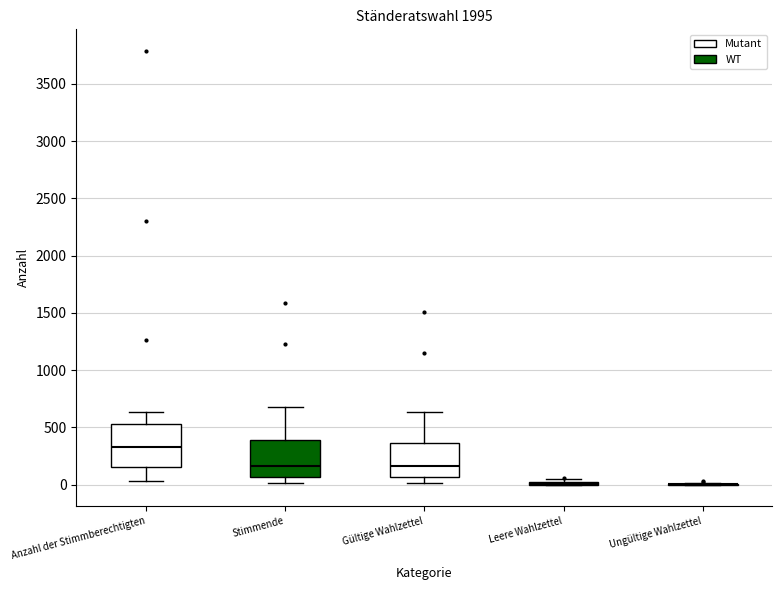

Where does the lower whisker of the box for Gültige Wahlzettel end on the y-axis? The values are not printed on the chart, so give them approximately, as read against the axis.

0